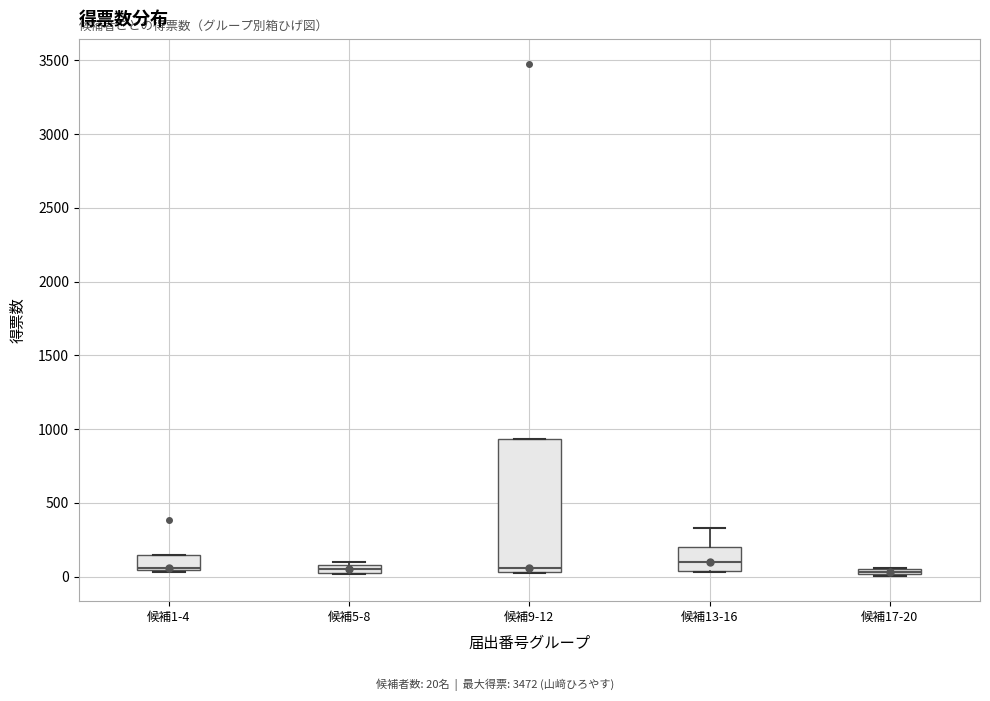

Where is the lower edge of the box for 候補1-4 on the y-axis? The values are not printed on the chart, so give them approximately, as read against the axis.

50